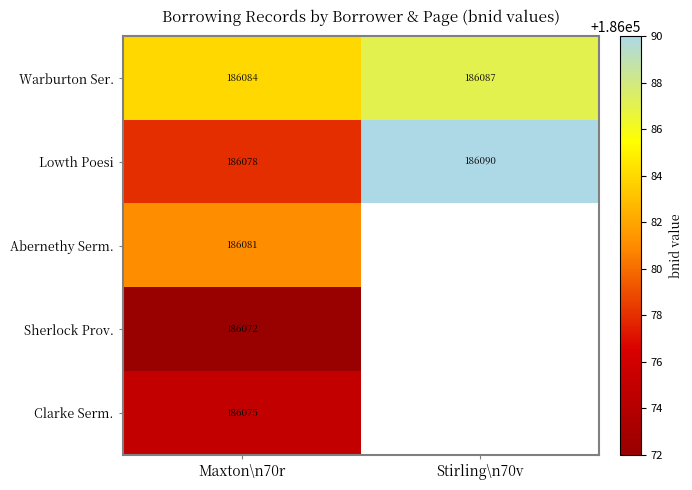

Which has a higher value, Maxton\n70r or Stirling\n70v?

Stirling\n70v